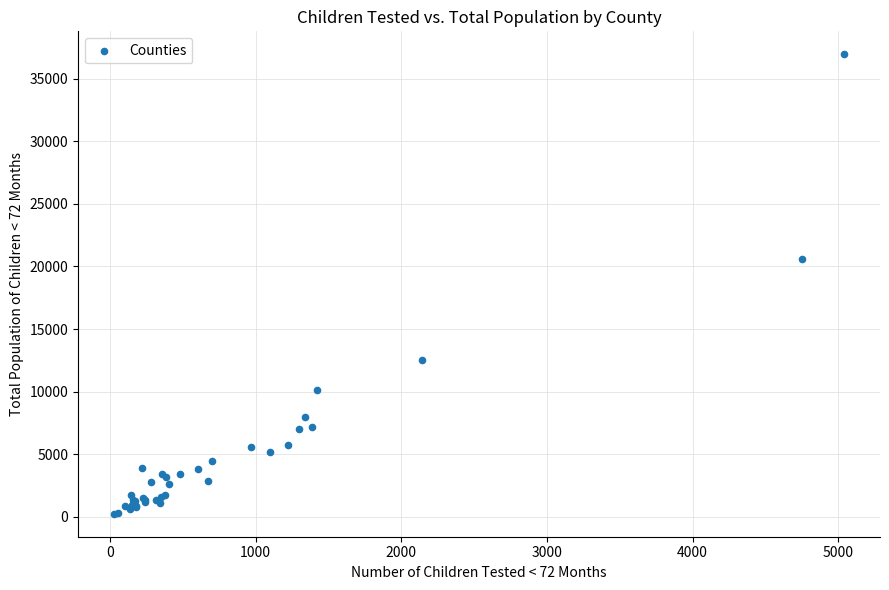

What Y value in the scatter plot is closest to 18596?

20560